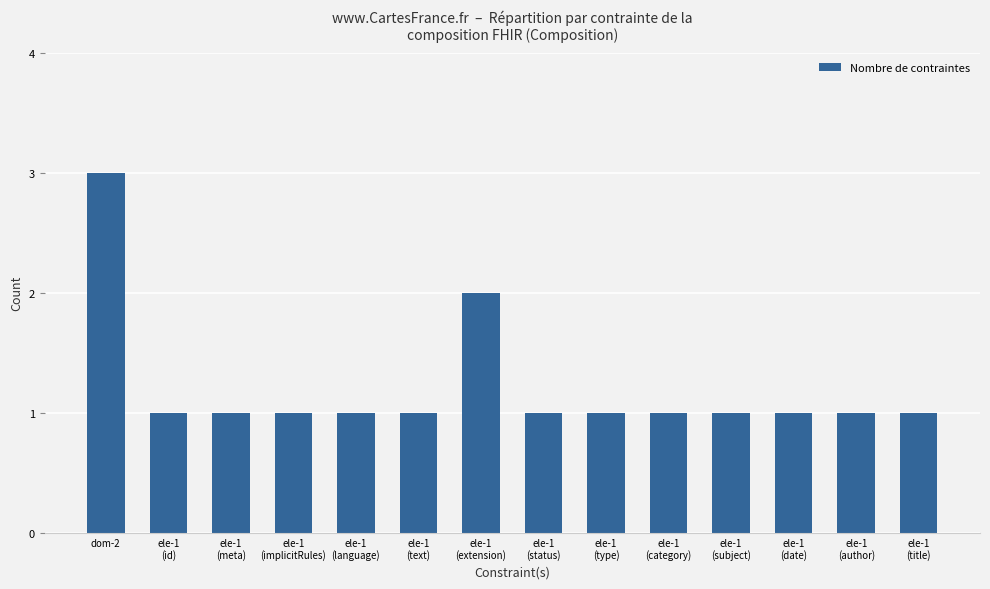

What is the greatest value displayed?

3